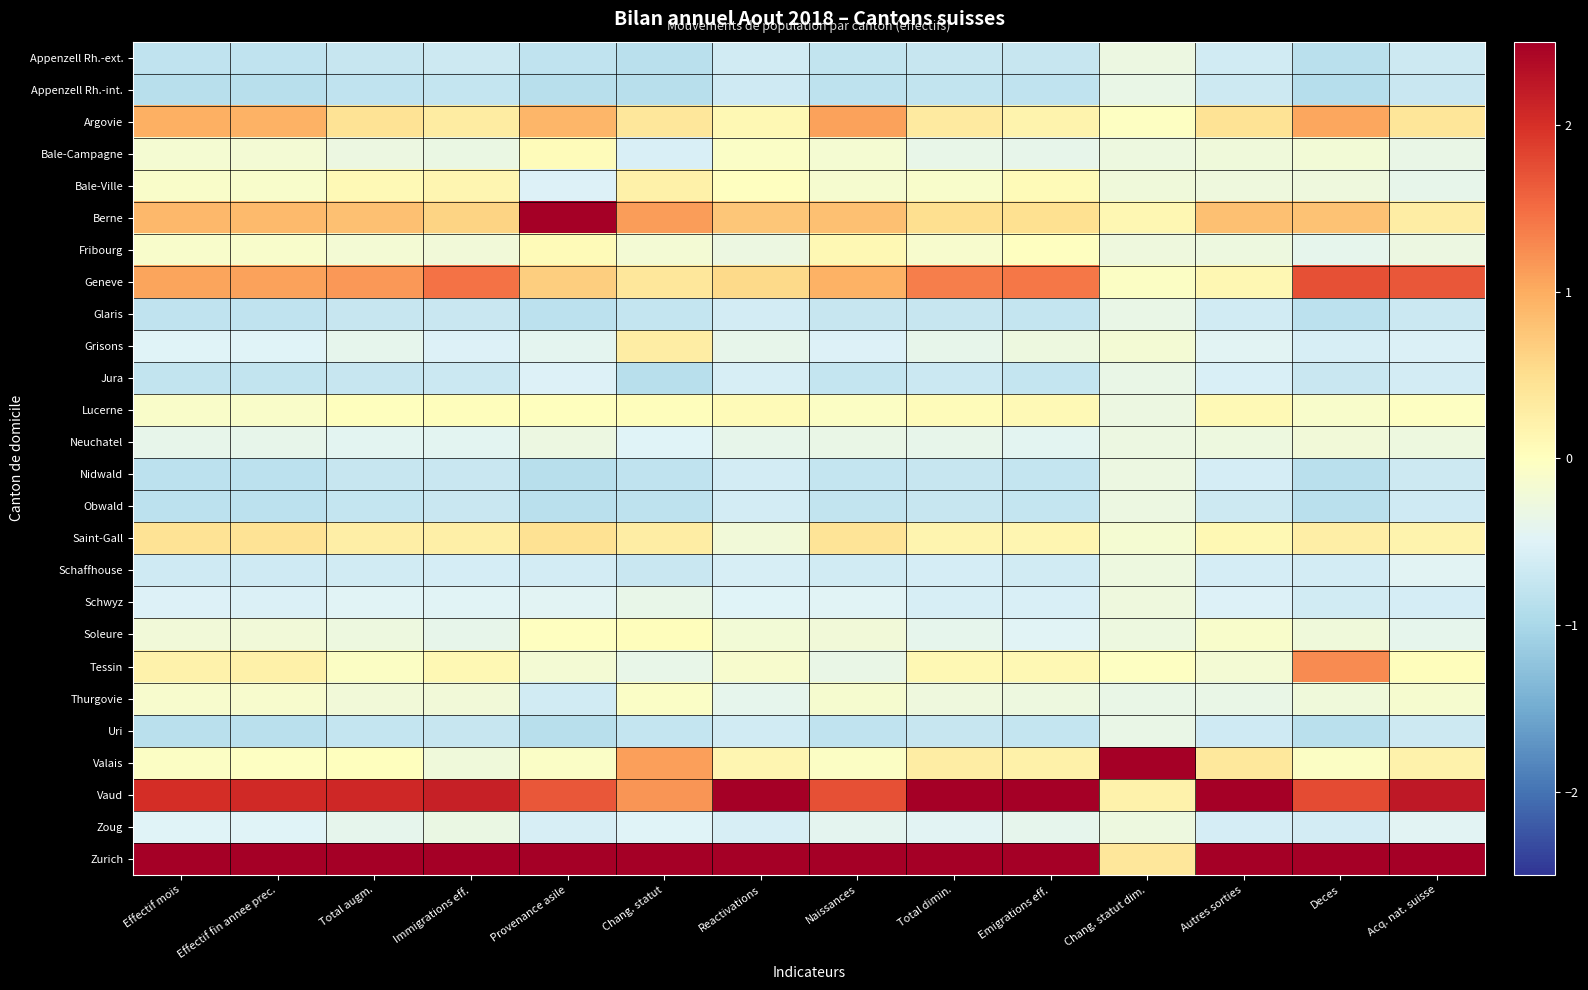

What is the maximum value shown in the chart?

4.9